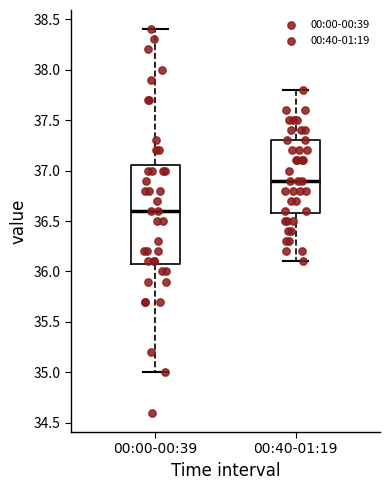

Which box has the highest median line?

00:40-01:19